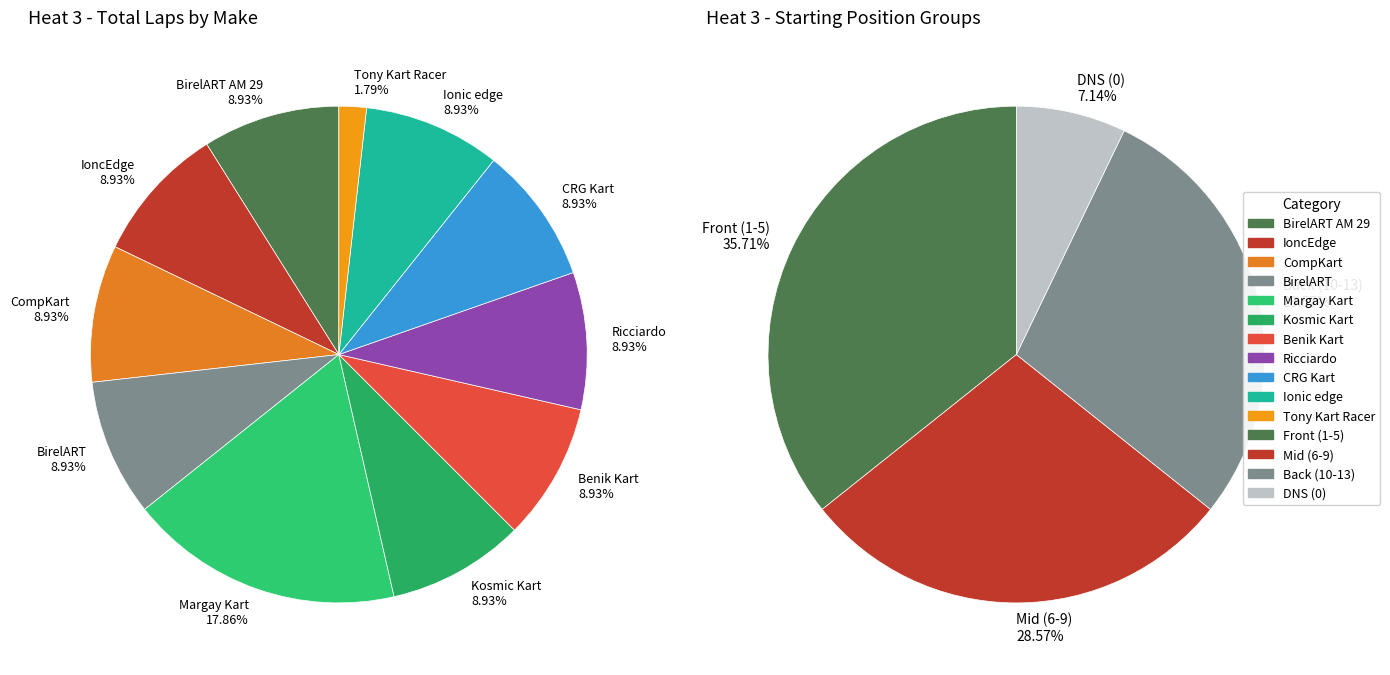

To the nearest percent, what percentage of the pie is IoncEdge?

9%